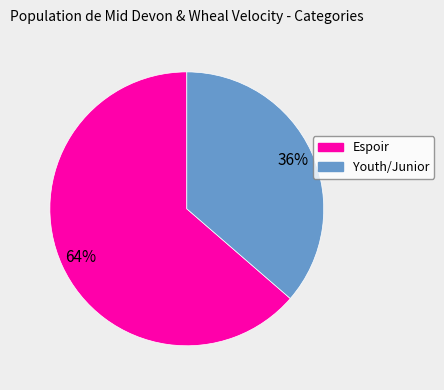

What is the largest slice in the pie chart?

Espoir